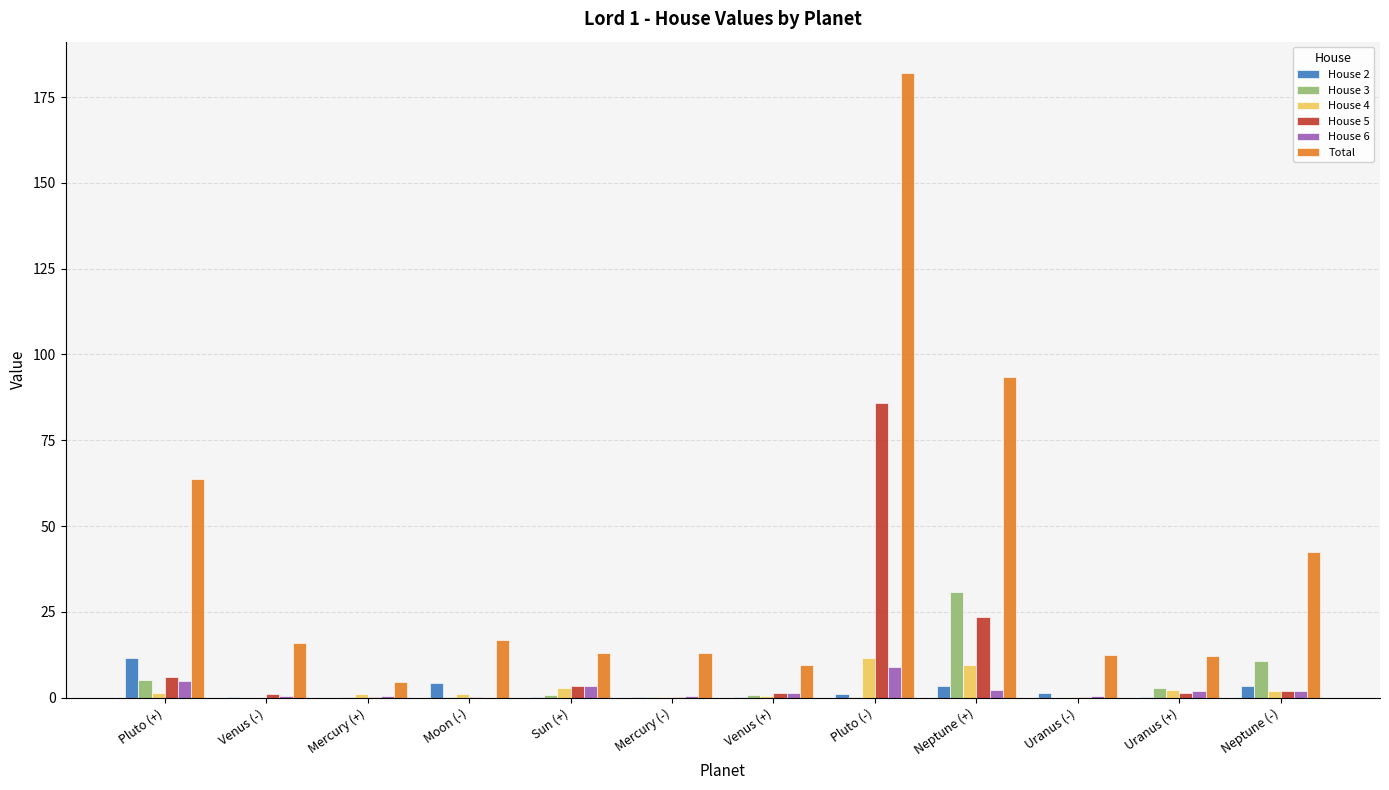

What is the sum of all House 4 values?

32.2